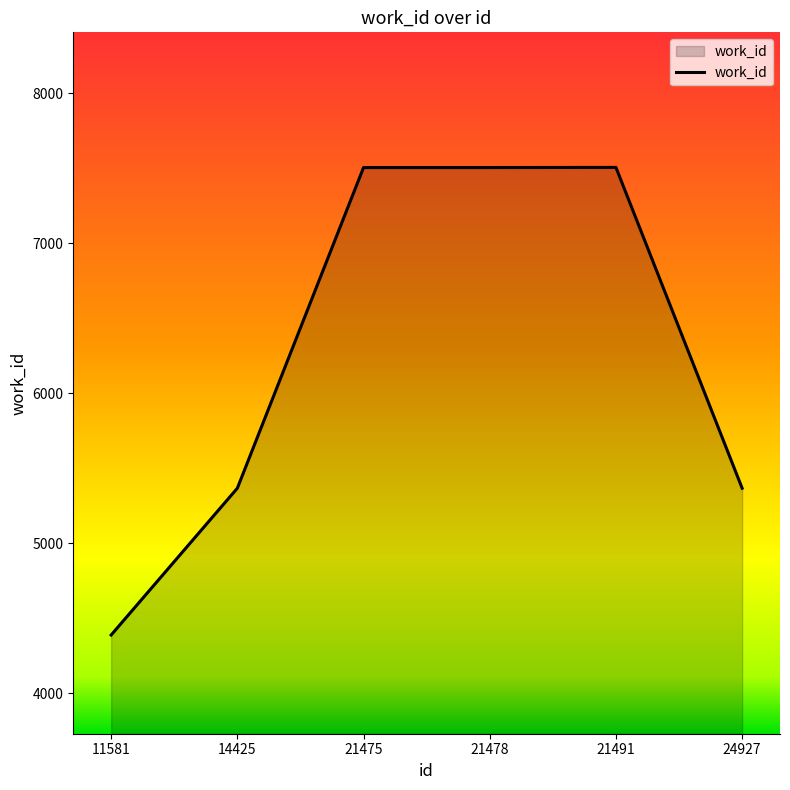

What is the ratio of the value at 21491 to the value at 21478?

1.0